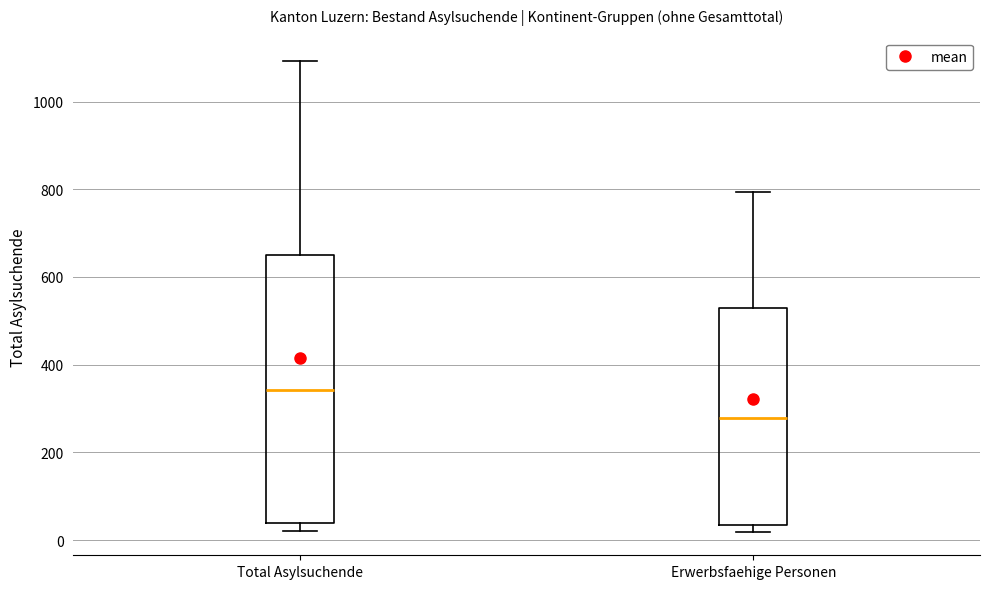

Comparing the boxes themselves (not the whiskers), which one is the tallest?

Total Asylsuchende